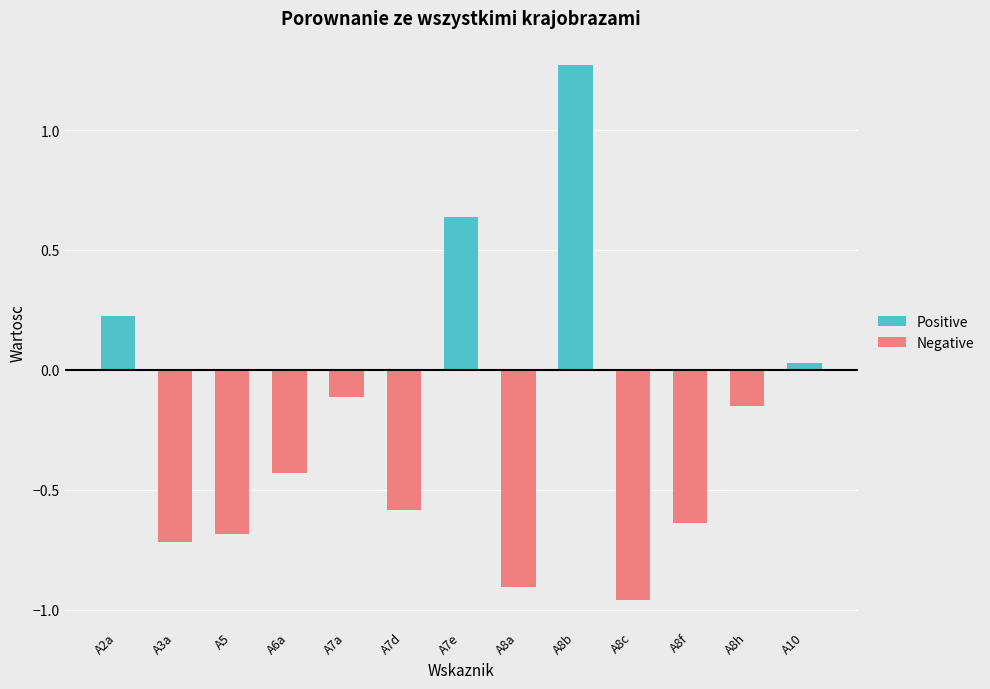

How many groups of bars are there?

13